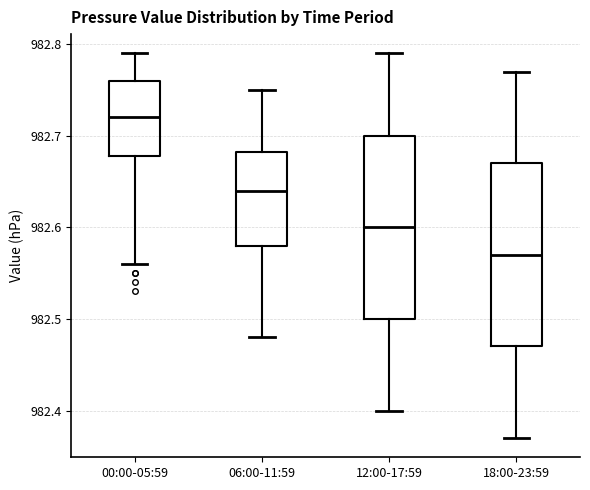

Where is the lower edge of the box for 12:00-17:59 on the y-axis? The values are not printed on the chart, so give them approximately, as read against the axis.

982.50